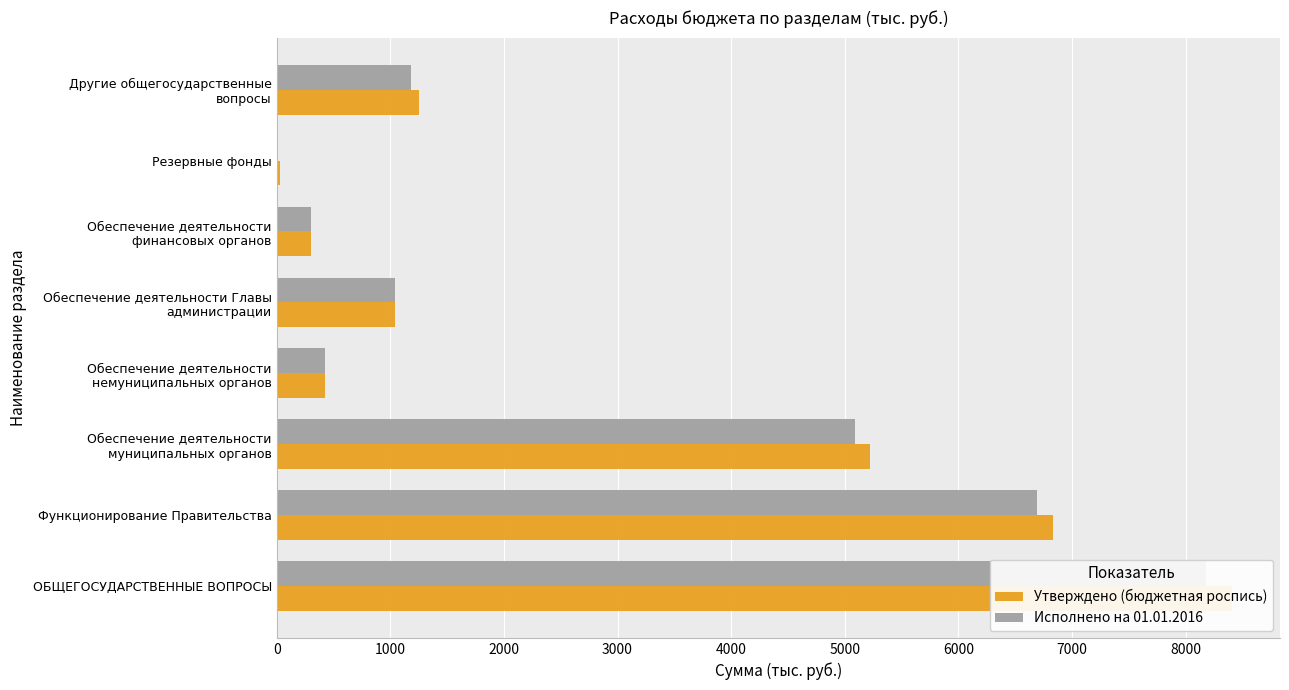

What is the value of the Утверждено (бюджетная роспись) bar at the 6th from the left?

303.3